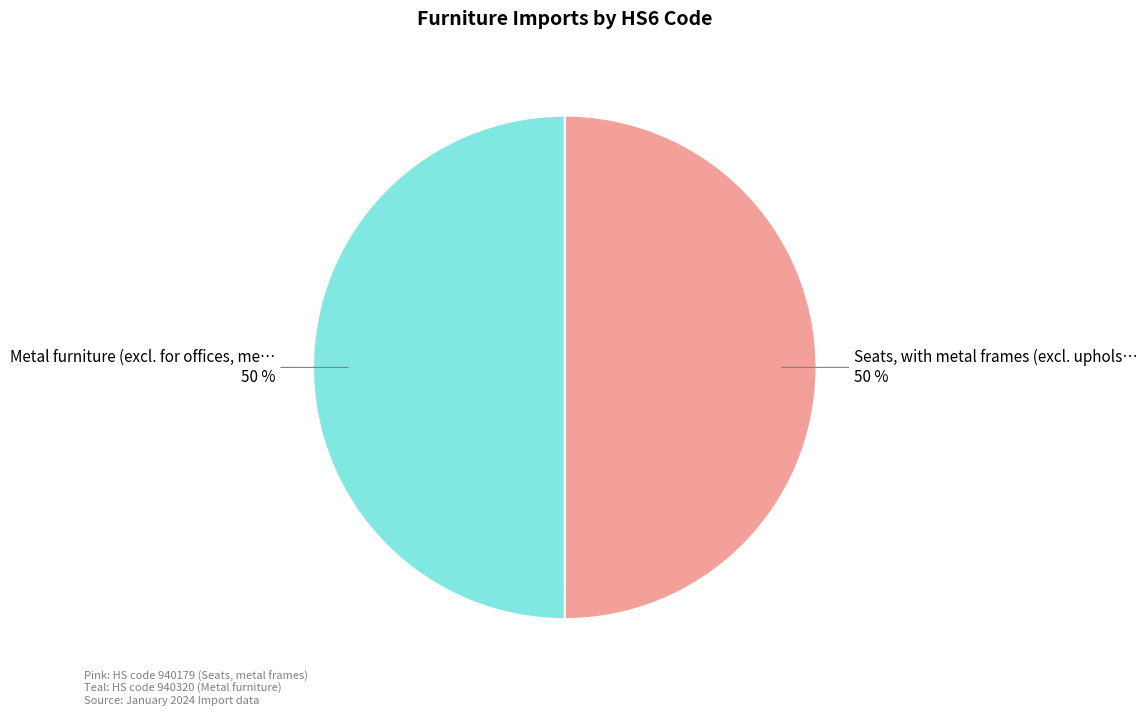

To the nearest percent, what is the average slice percentage?

50%